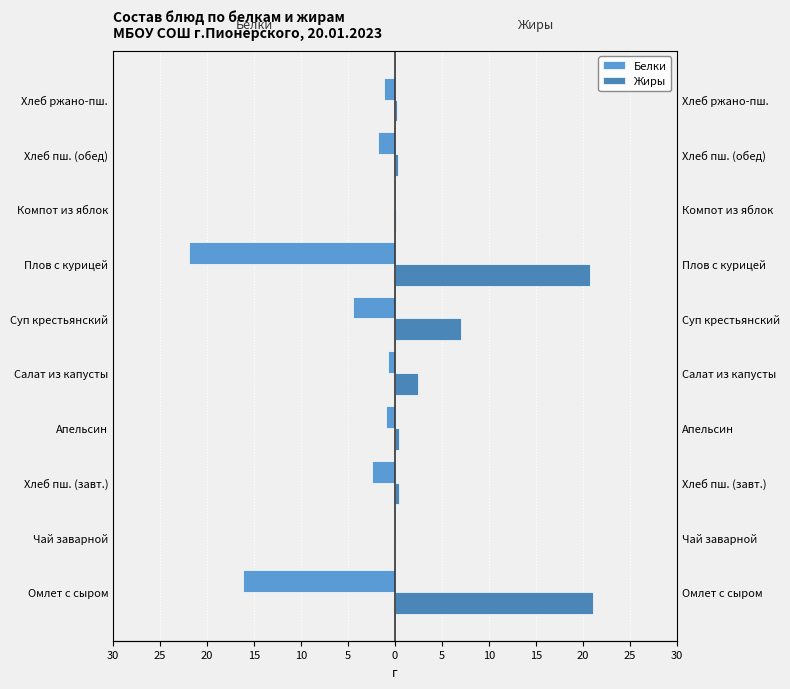

Is the value of Жиры at Суп крестьянский greater than the value of Белки at Хлеб ржано-пш.?

Yes